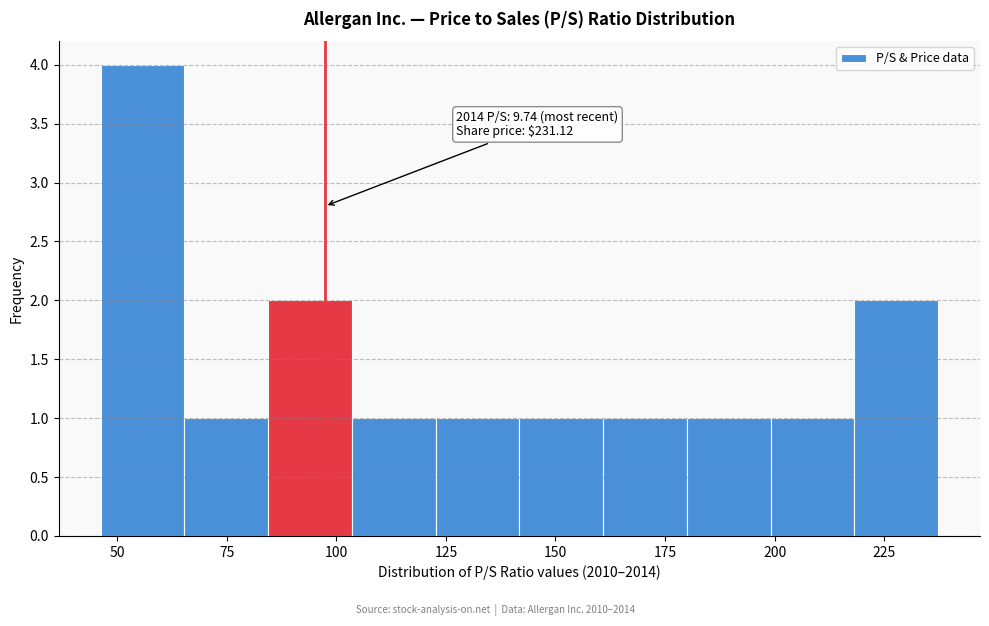

Read against the x-axis, roughly where is the centre of the tallest bar?

55